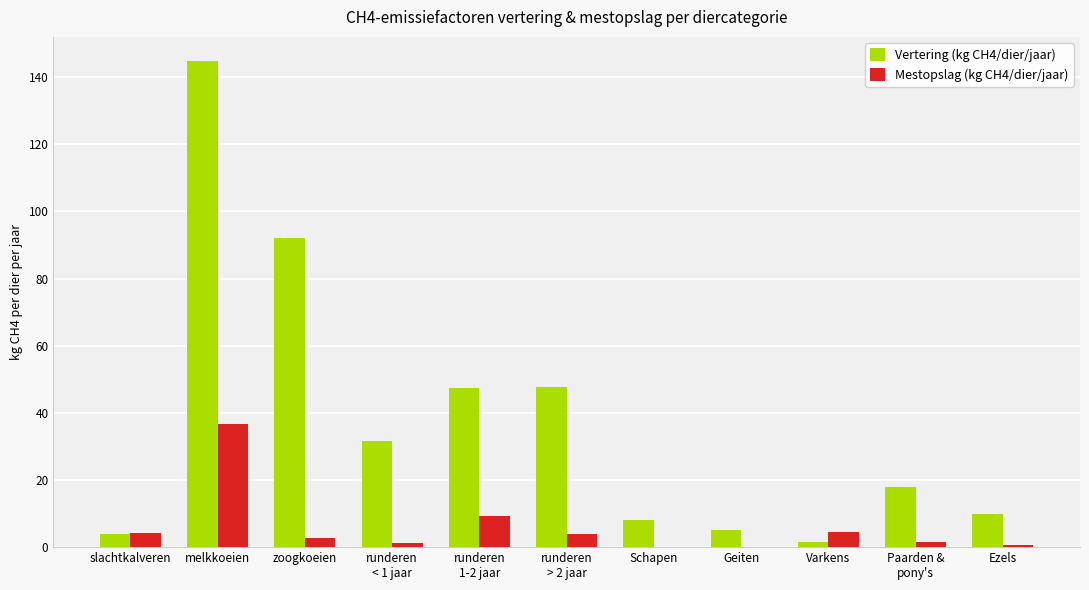

Count the number of data series in this chart.

2